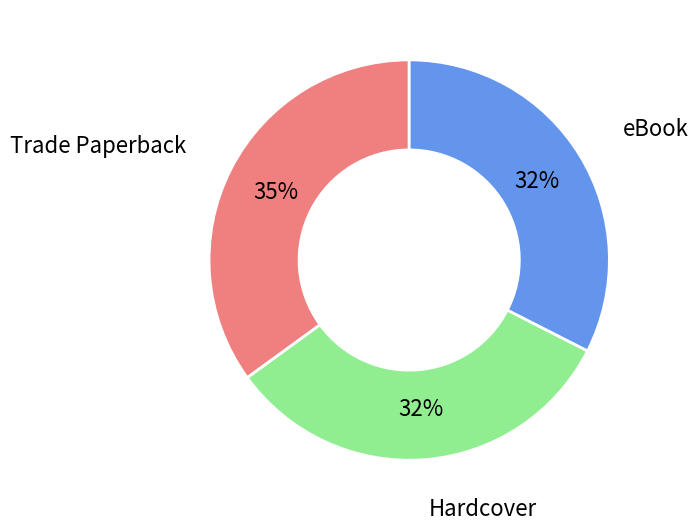

To the nearest percent, what portion does Trade Paperback represent?

35%